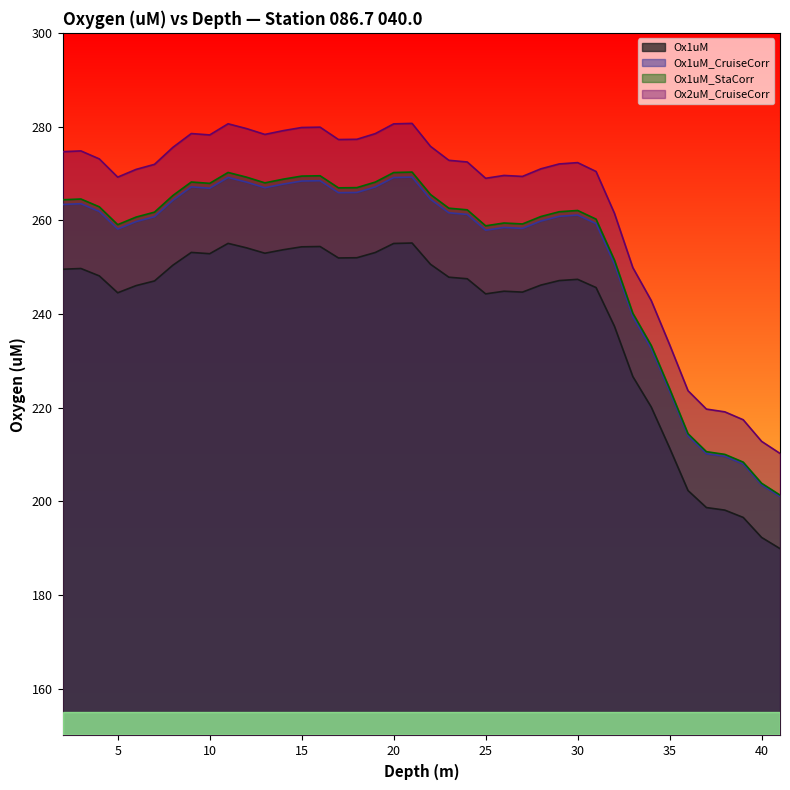

What is the value of the Ox2uM_CruiseCorr point at the 33rd from the left?

242.9